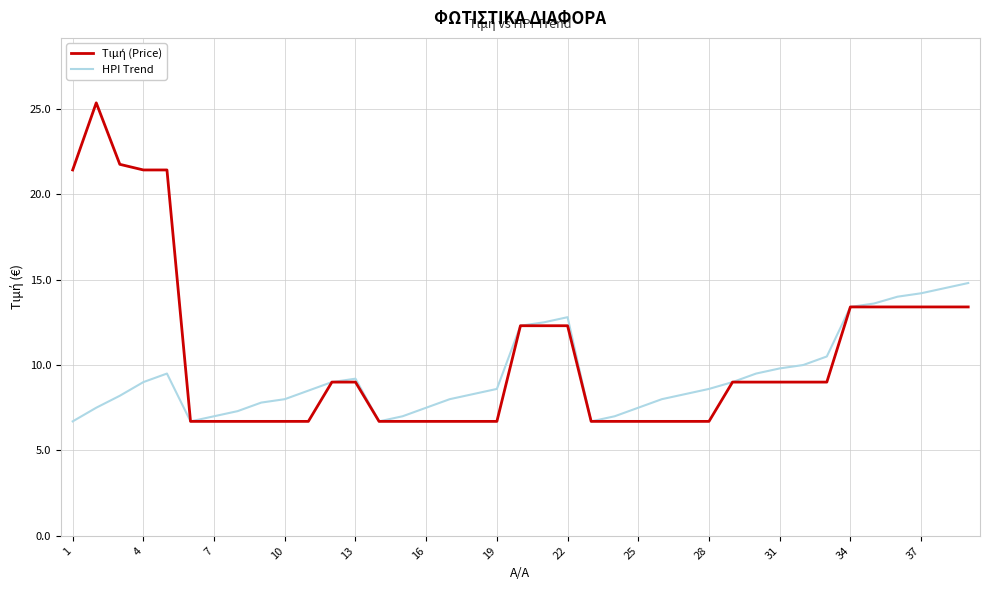

What is the greatest value displayed?

25.4